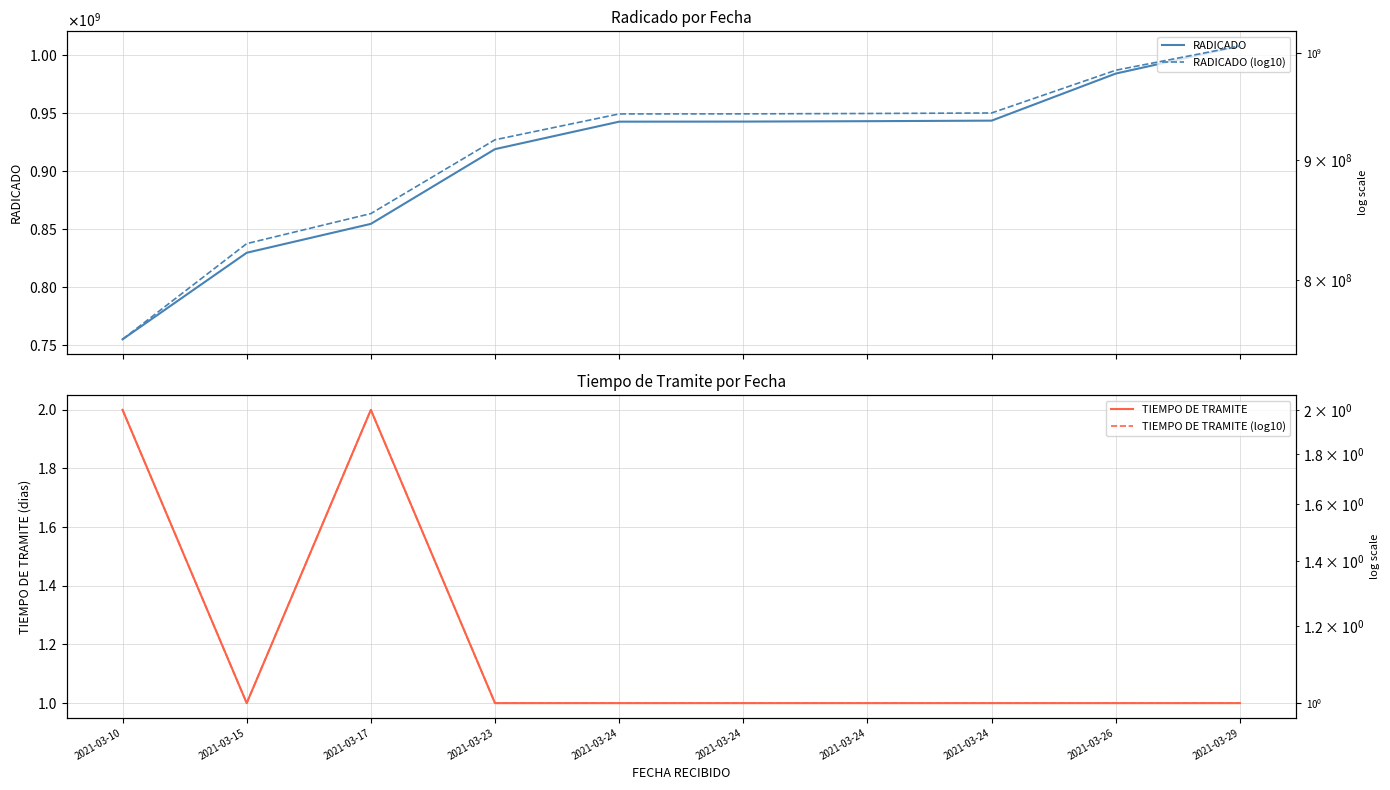

Is it true that RADICADO (log10) equals 528055274 at 2021-03-10?

False